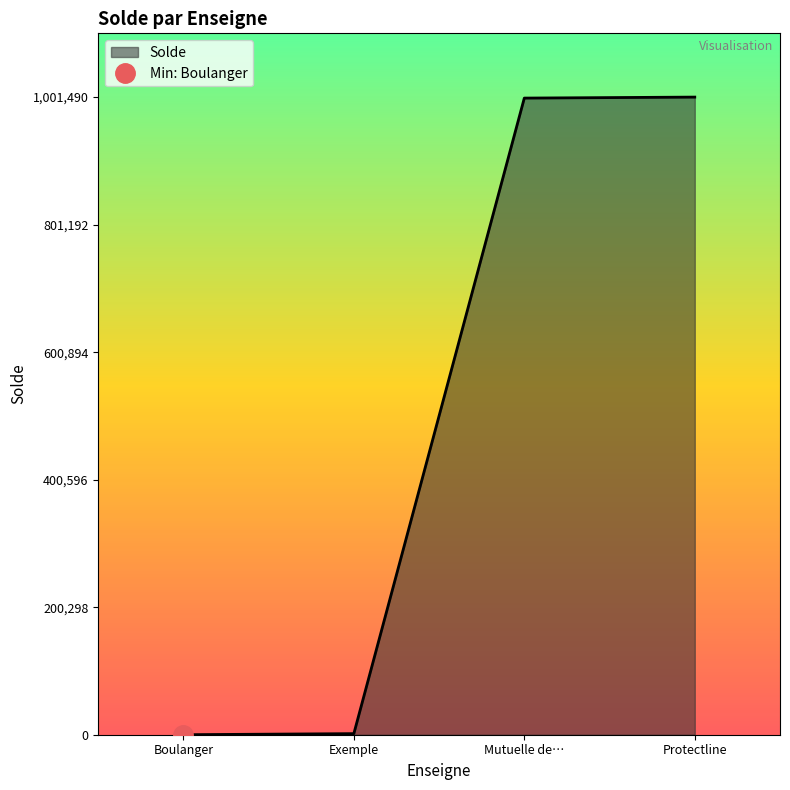

True or false: Solde has a value of 999932 at Mutuelle de….

True